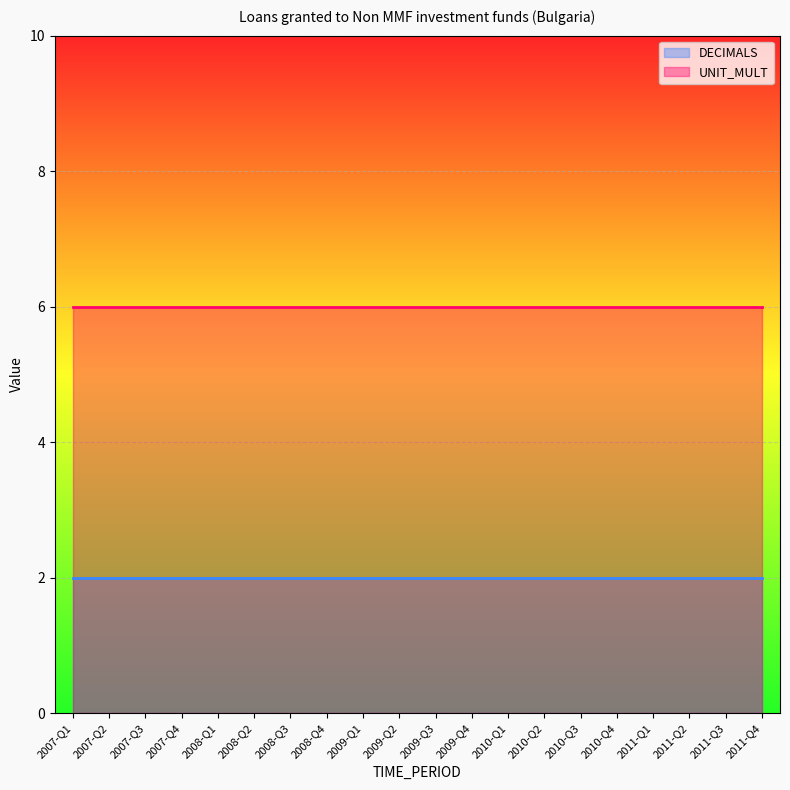

What is the spread (max minus min) of values at 2011-Q4?

4